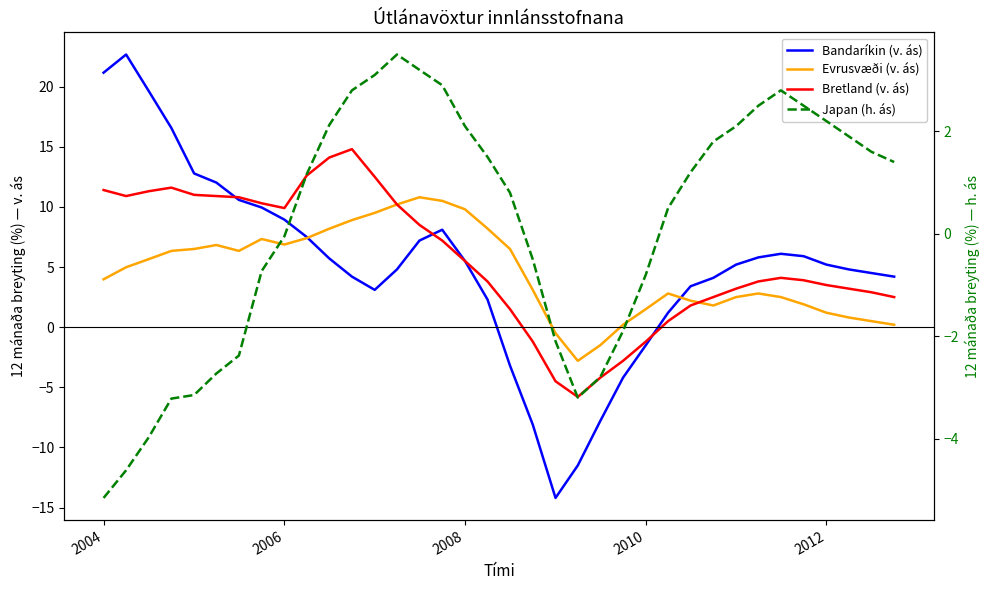

Does the chart have visible grid lines?

No